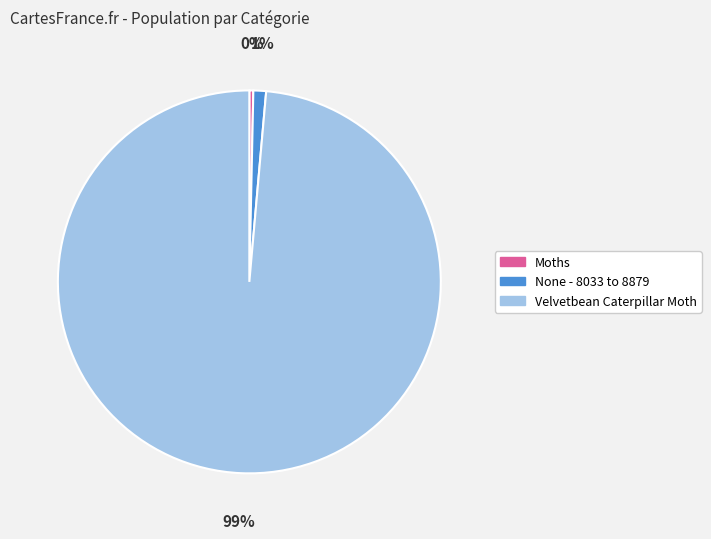

Which slice is the largest?

Velvetbean Caterpillar Moth